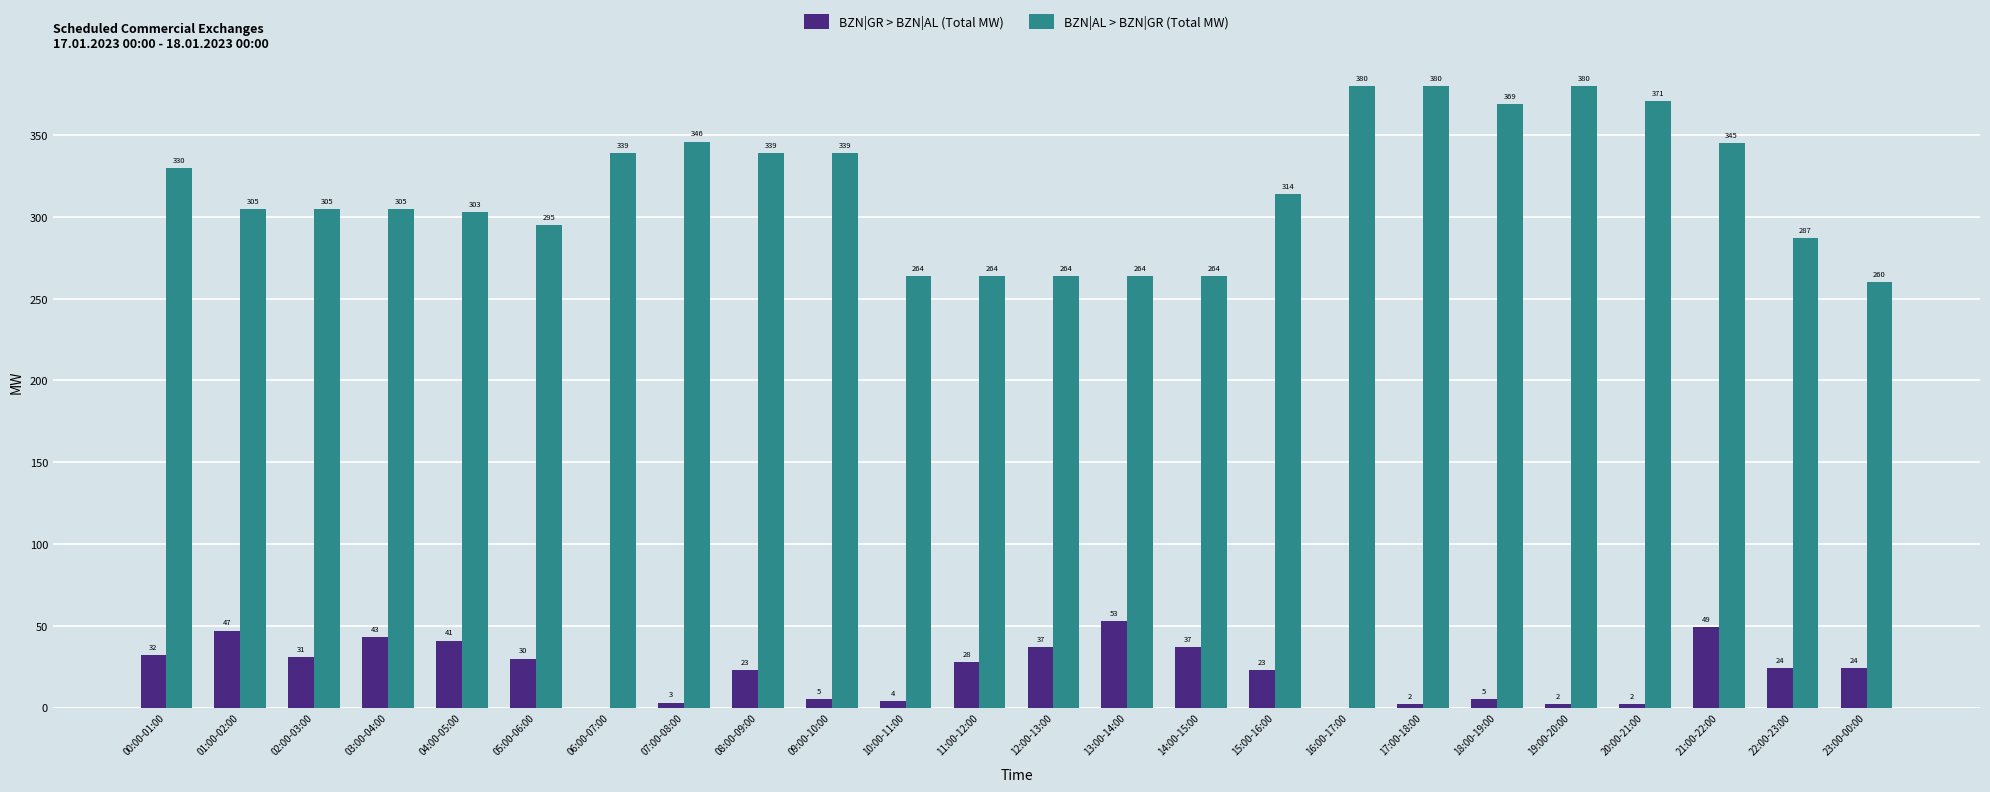

What is the maximum value shown in the chart?

380